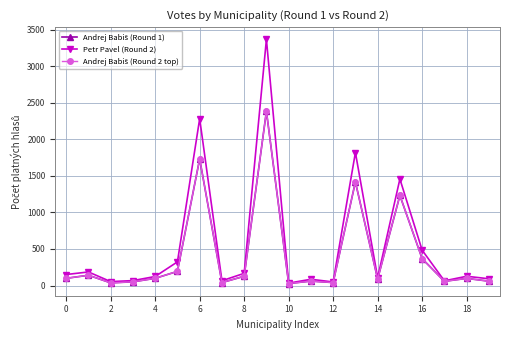

What is the value of the Petr Pavel (Round 2) point at the 1st from the left?

151